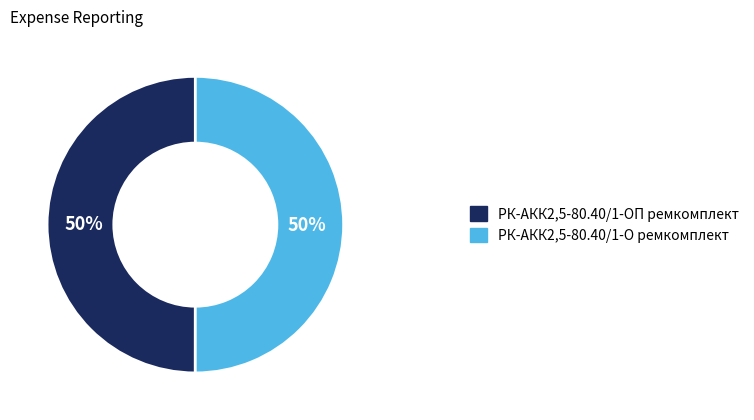

To the nearest percent, what is the combined percentage of РК-АКК2,5-80.40/1-О ремкомплект and РК-АКК2,5-80.40/1-ОП ремкомплект?

100%